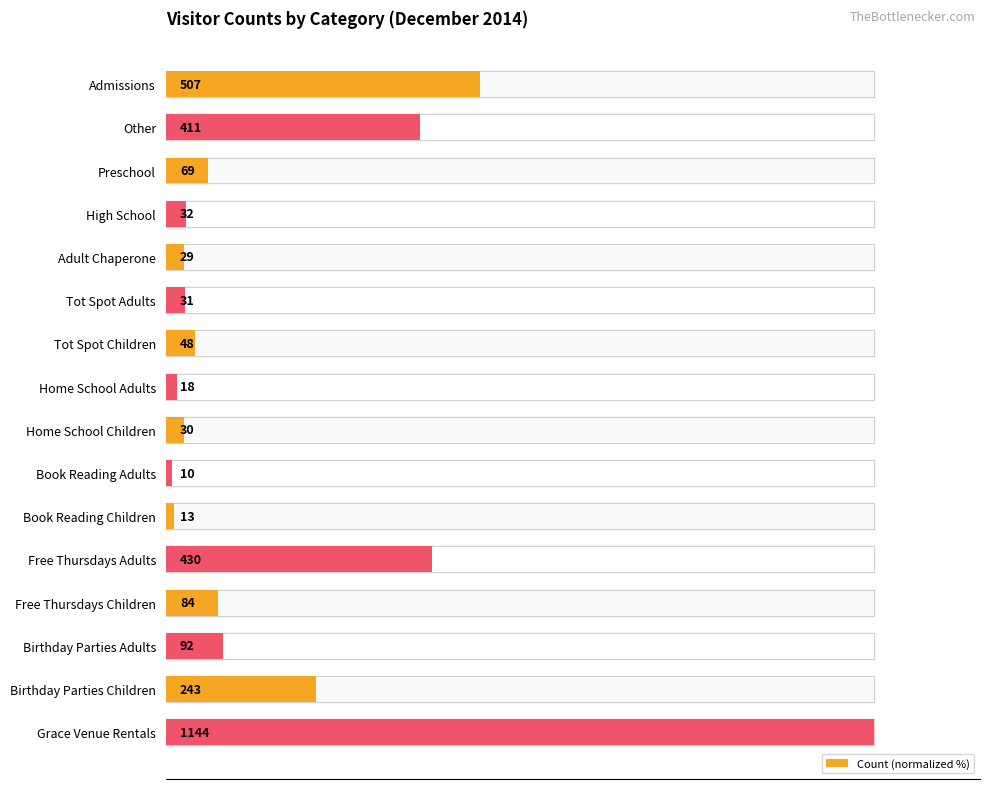

What position from the left is Free Thursdays Adults?

12